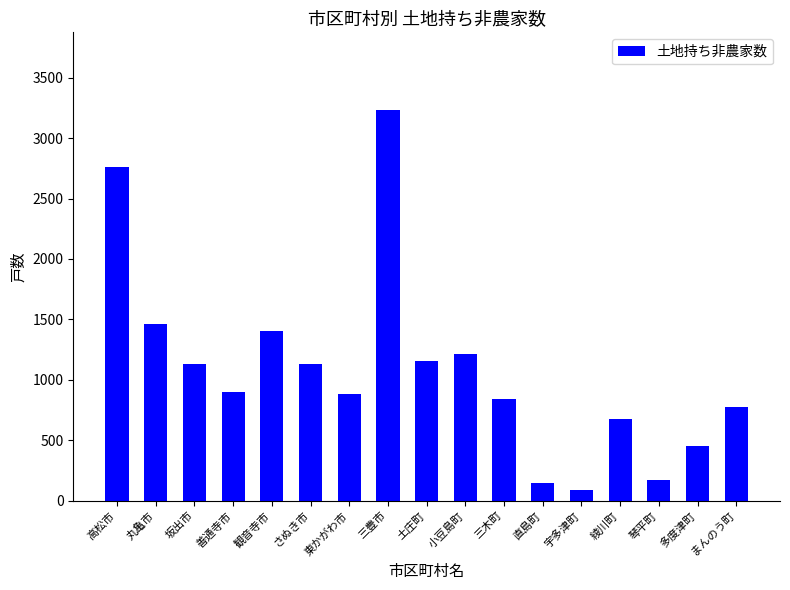

What is the label of the 12th bar from the right?

さぬき市